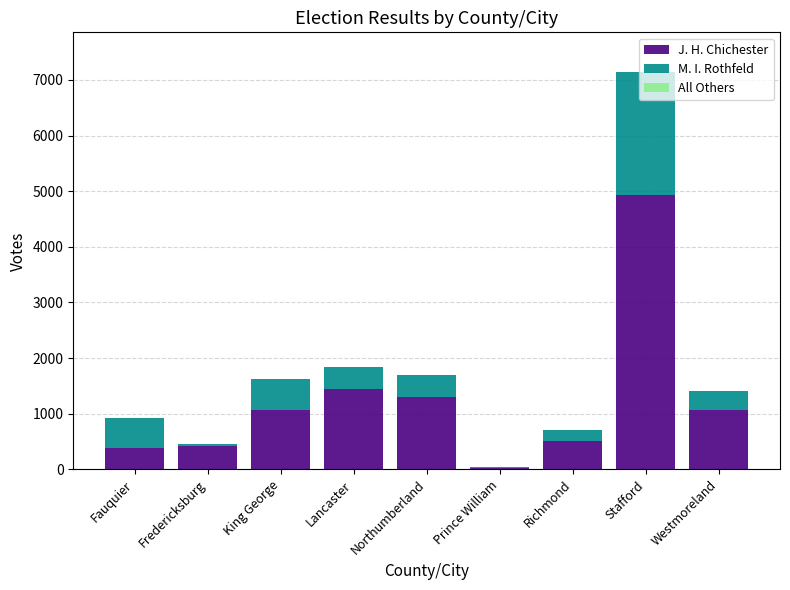

What is the difference between the J. H. Chichester values at Stafford and Northumberland?

3637